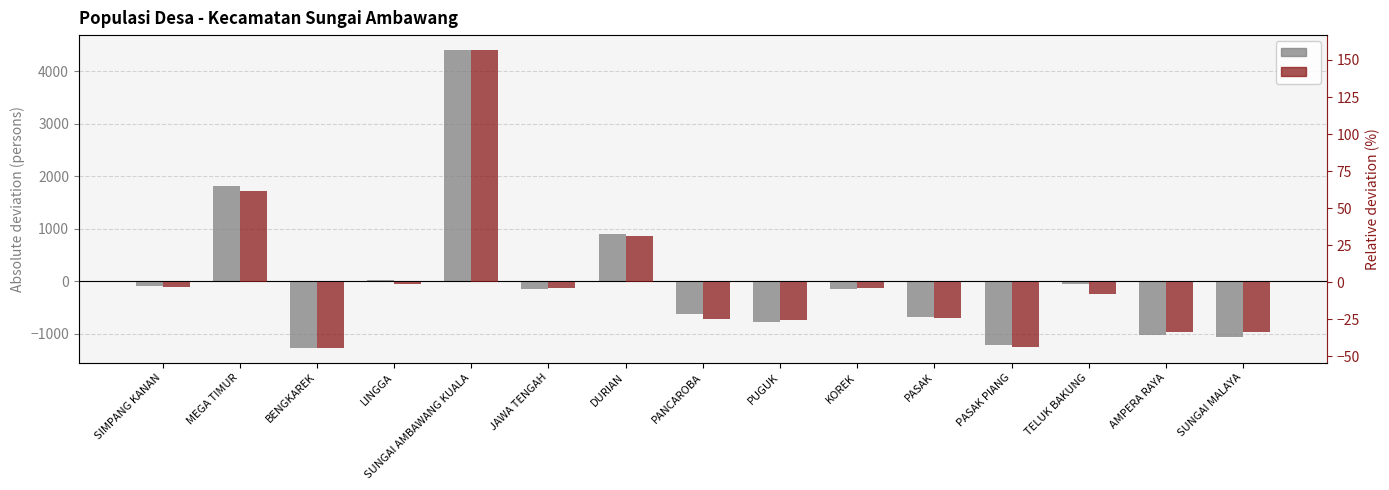

Is it true that LAKI-LAKI (Absolute) equals -771.8 at PUGUK?

True